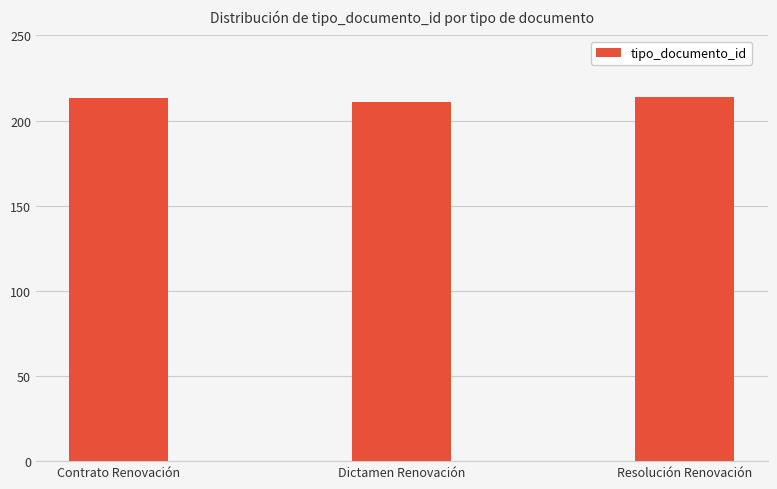

Is it true that the value at Contrato Renovación is 213?

True